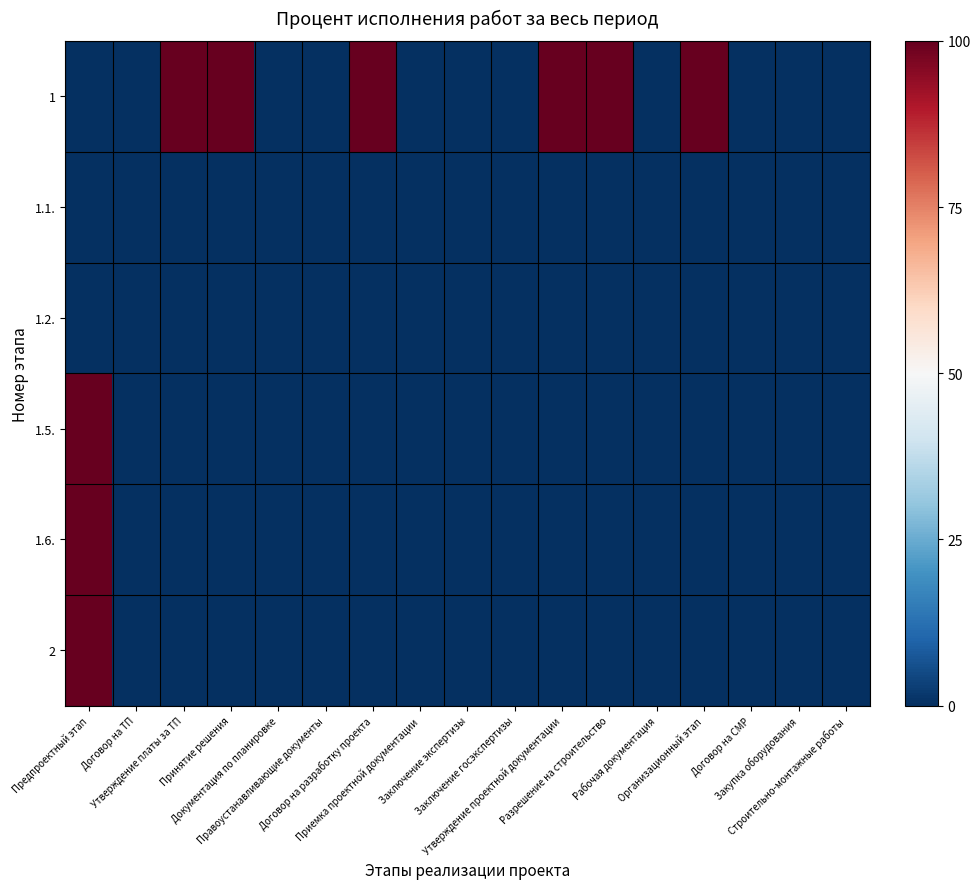

At which category is the sum across all series the highest?

Предпроектный этап